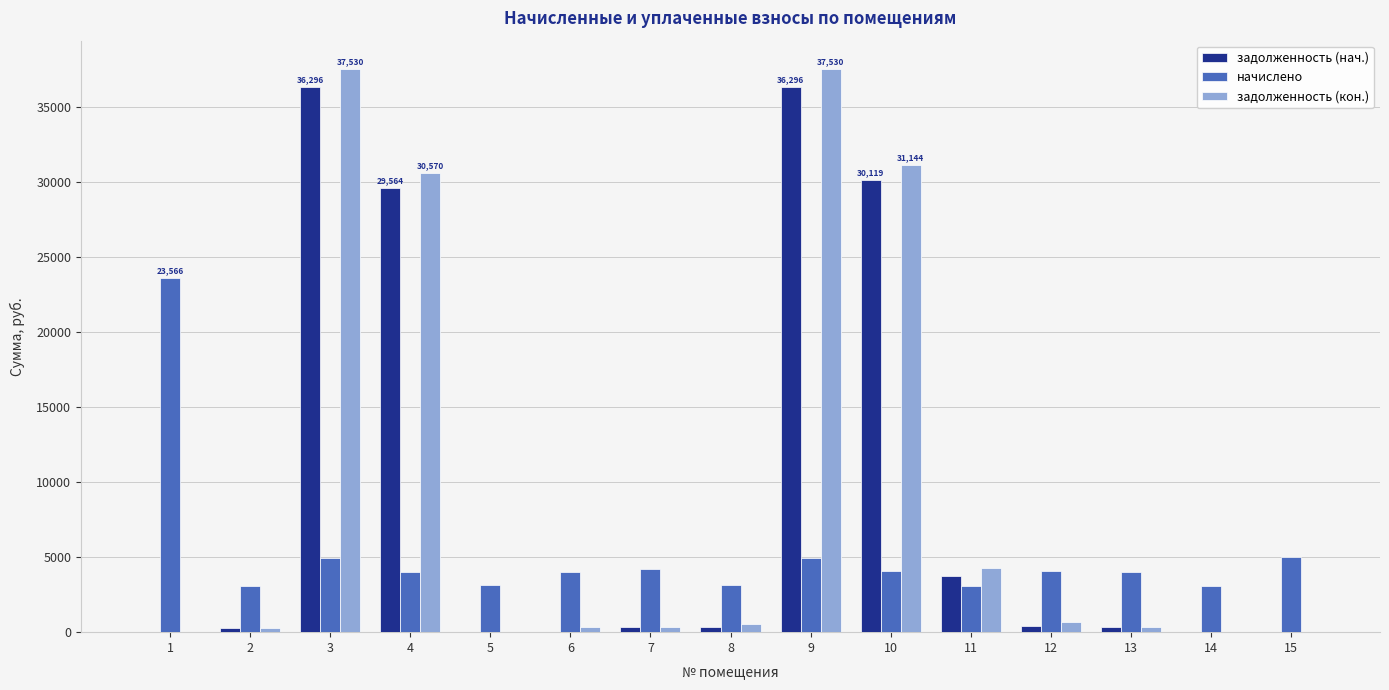

What is the maximum value shown in the chart?

37530.4